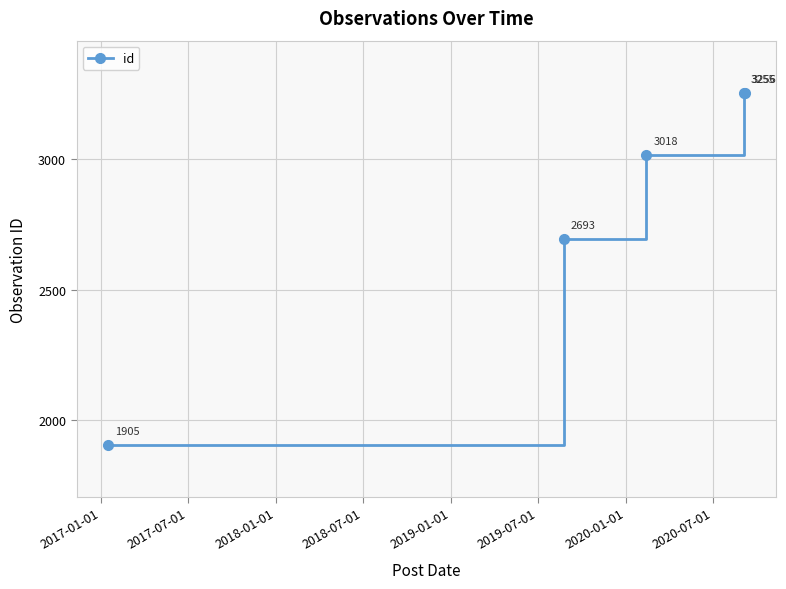

How many data points are less than 3018?

2